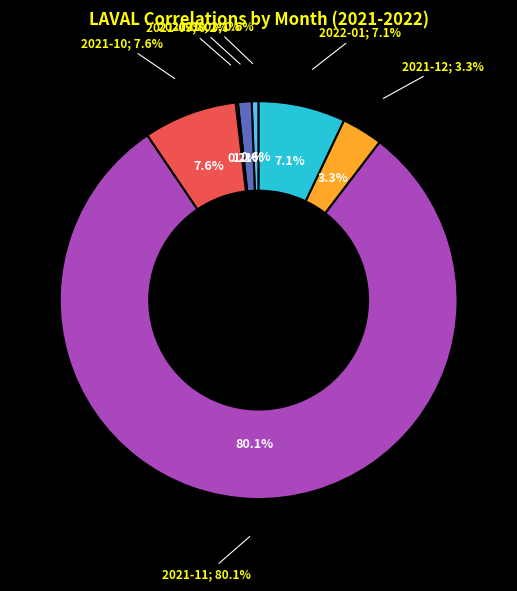

Which category has the smallest portion of the pie?

2021-09